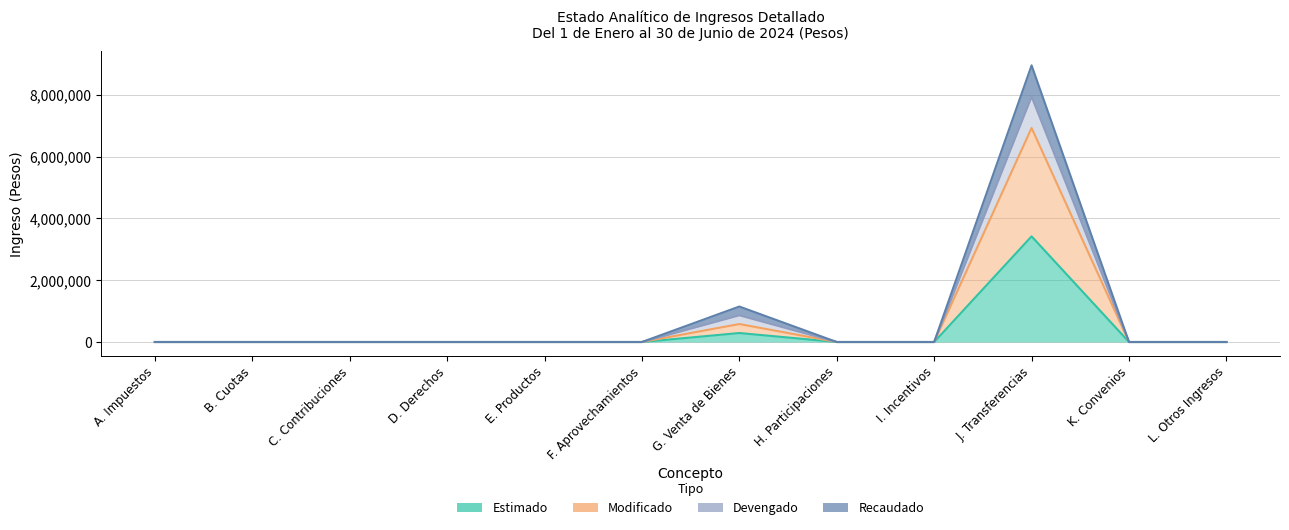

Is it true that Devengado equals 3424990.5 at B. Cuotas?

False